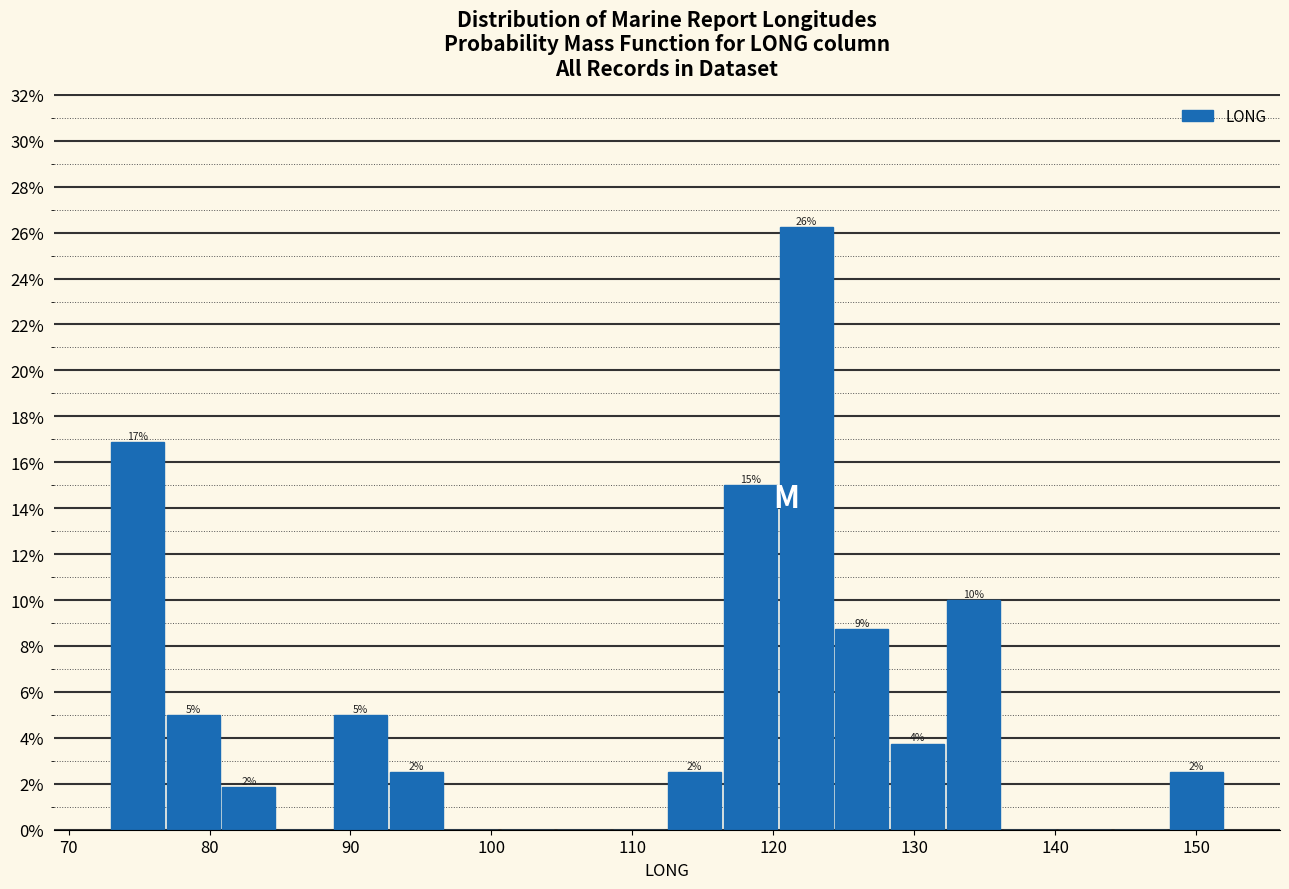

Read against the x-axis, roughly where is the centre of the tallest bar?

122